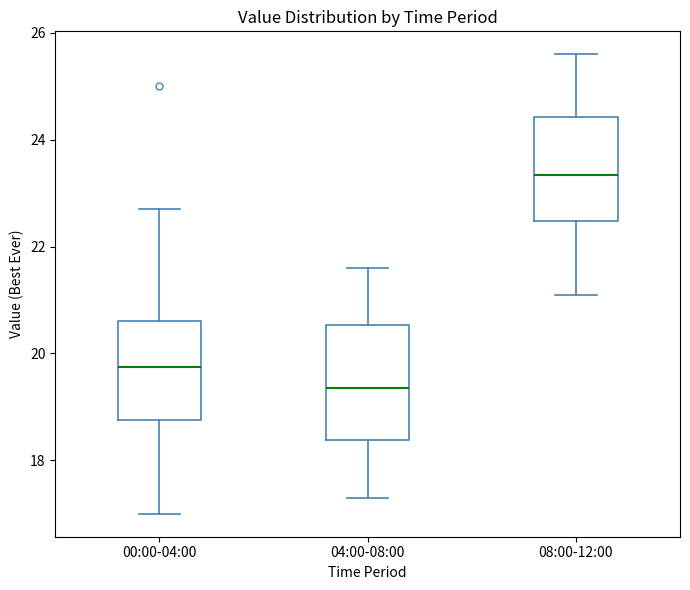

Which box is the tallest, from its lower edge to its upper edge?

04:00-08:00